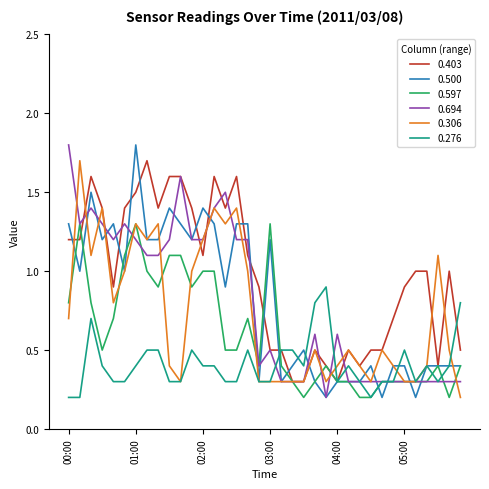

Which series has the largest total across all categories?

0.403